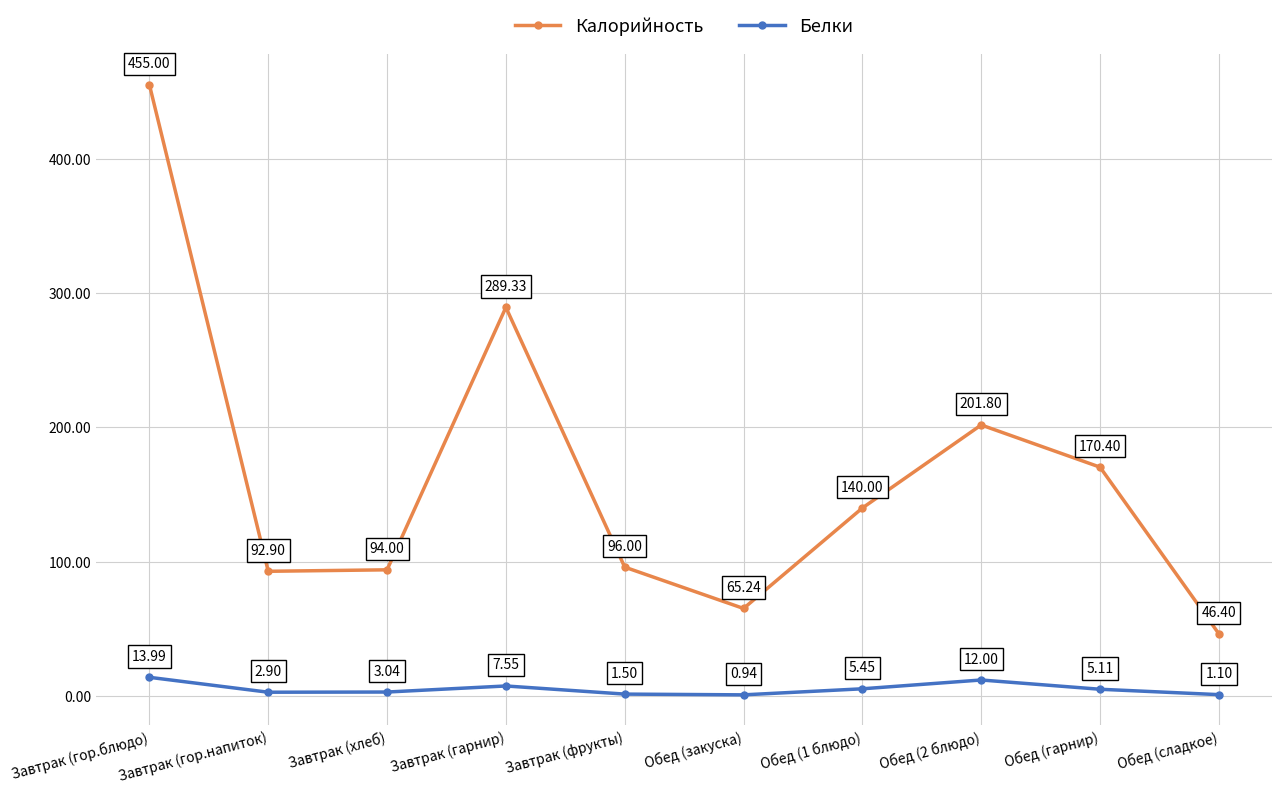

True or false: Калорийность and Белки intersect in this chart.

False